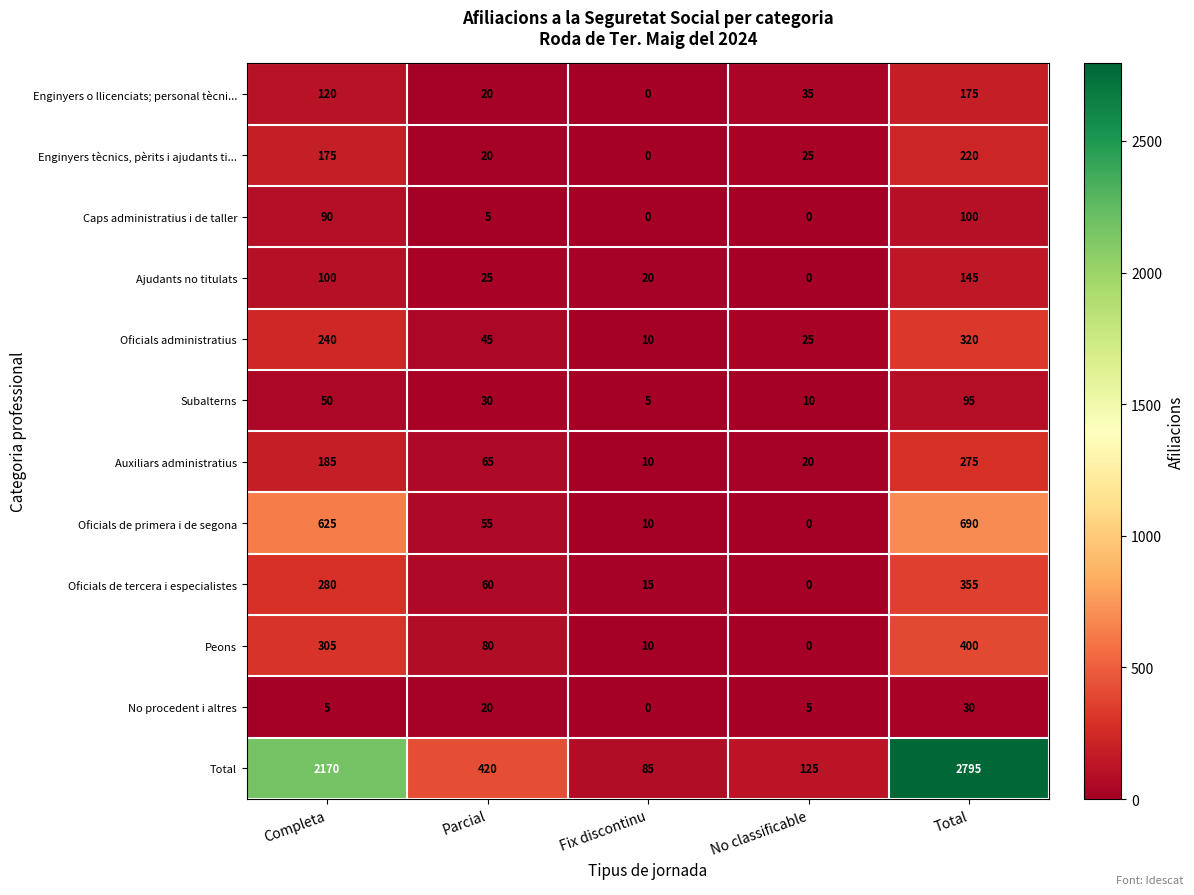

Count the No procedent i altres values in the range 5 to 20.

3